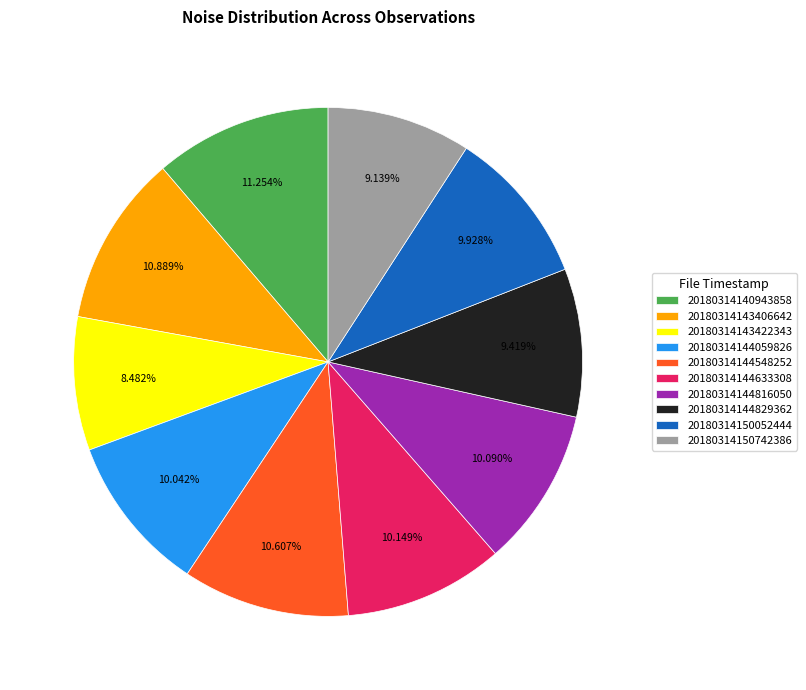

What is the total percentage of 20180314144633308 and 20180314144816050?

20.2%